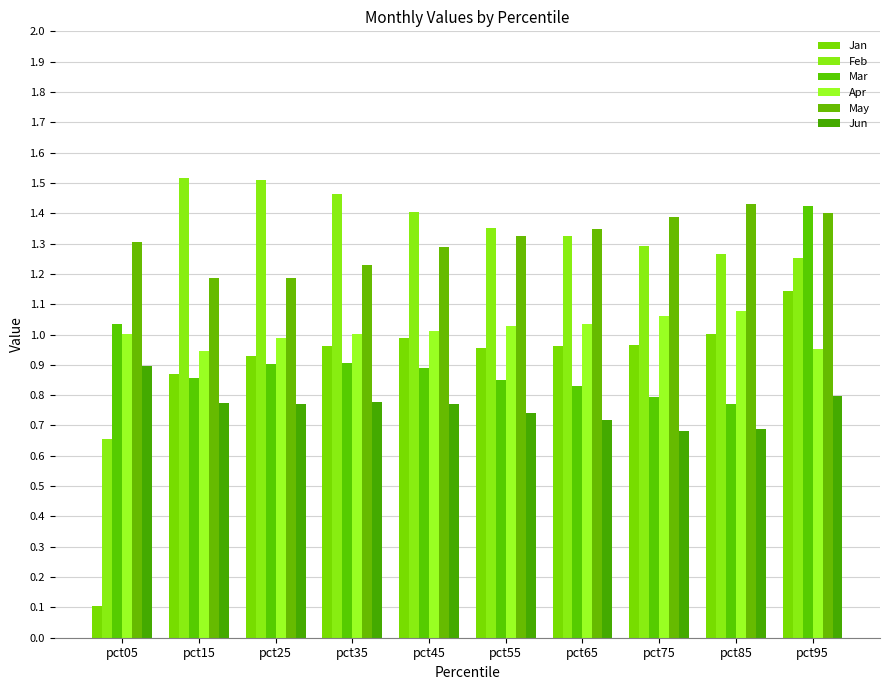

At which category does the chart reach its minimum across all series?

pct05